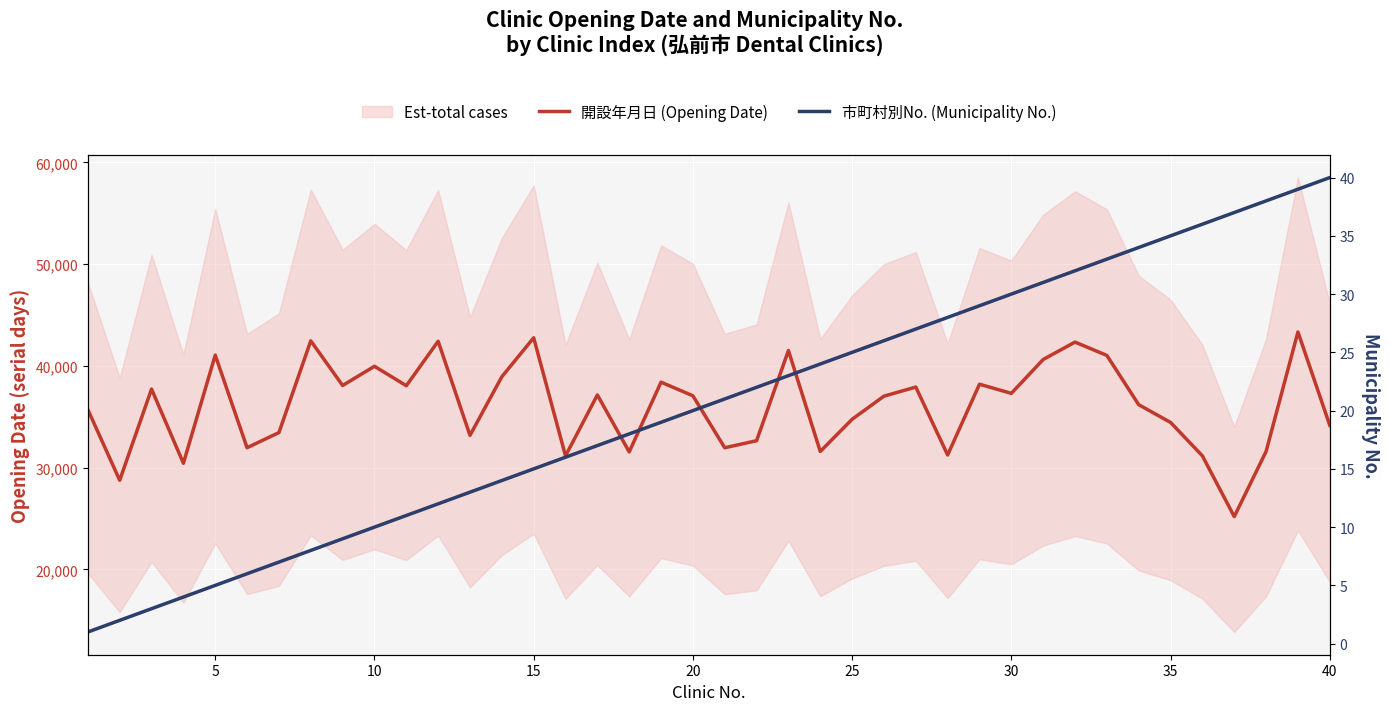

True or false: 市町村別No. (Municipality No.) and 開設年月日 (Opening Date) intersect in this chart.

False